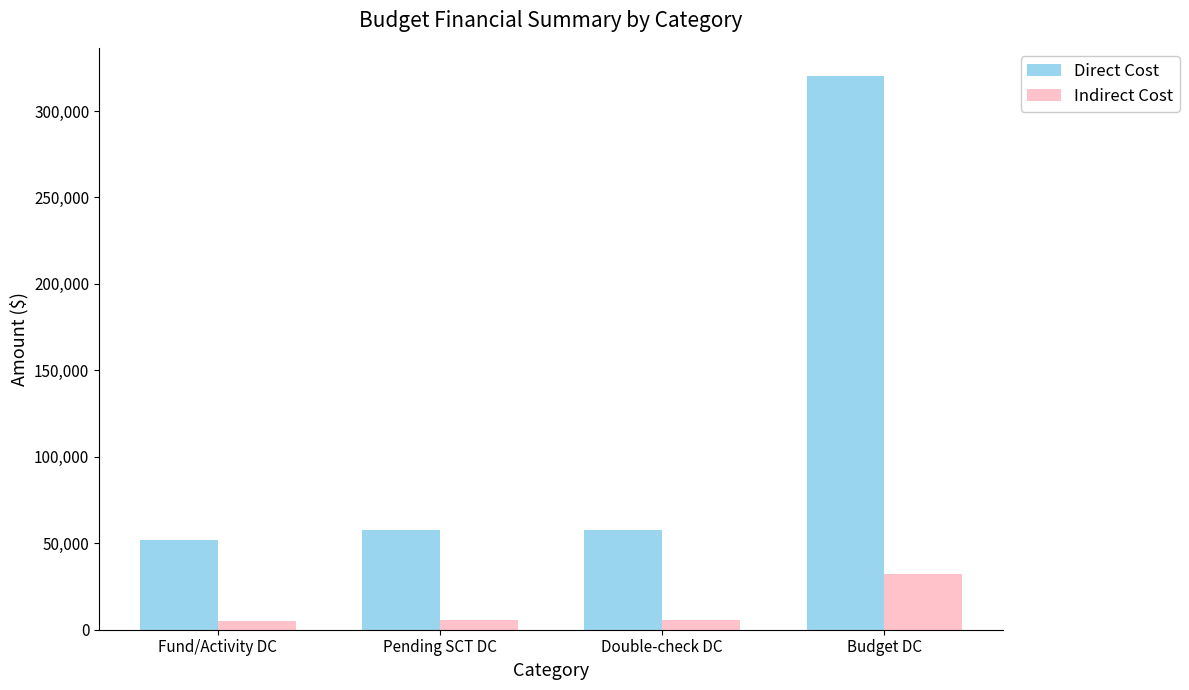

How many data points in Indirect Cost are above 5786?

3